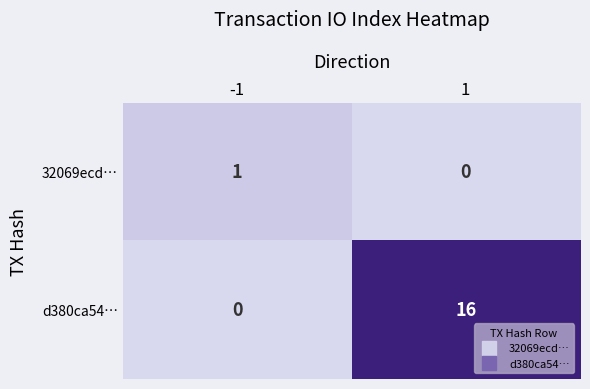

Is it true that d380ca54… equals 16 at 1?

True